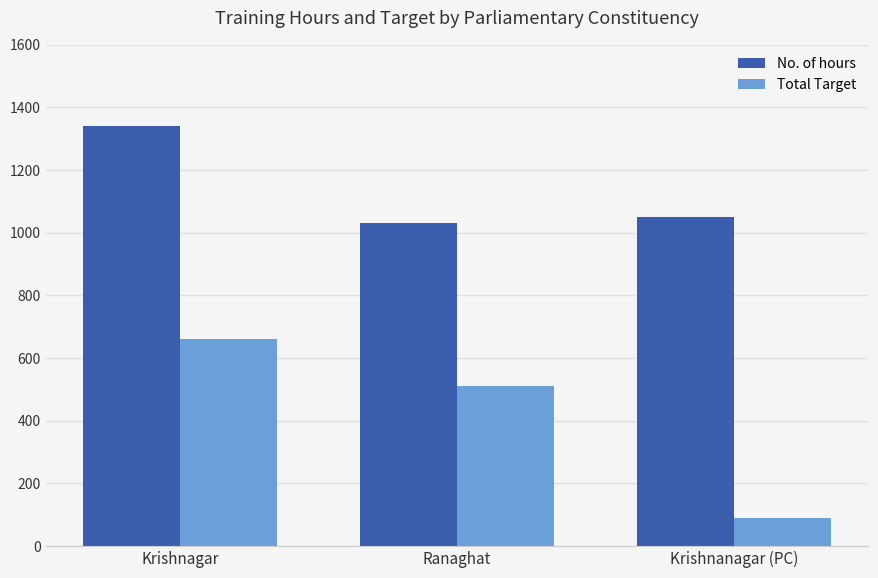

Rank the categories by No. of hours value from highest to lowest.

Krishnagar, Krishnanagar (PC), Ranaghat